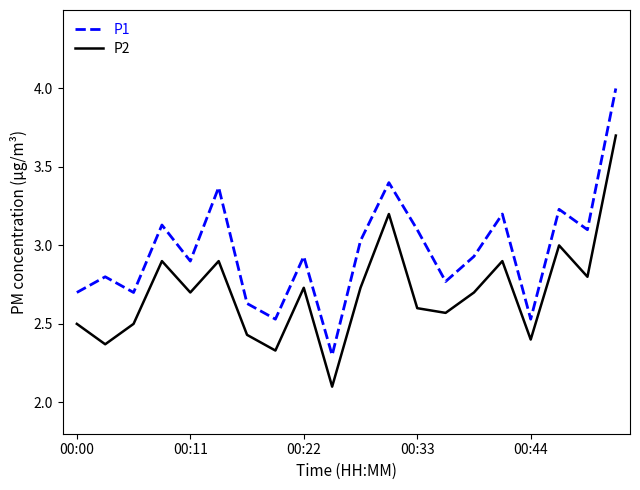

How many interior local peaks does the P1 series have?

7